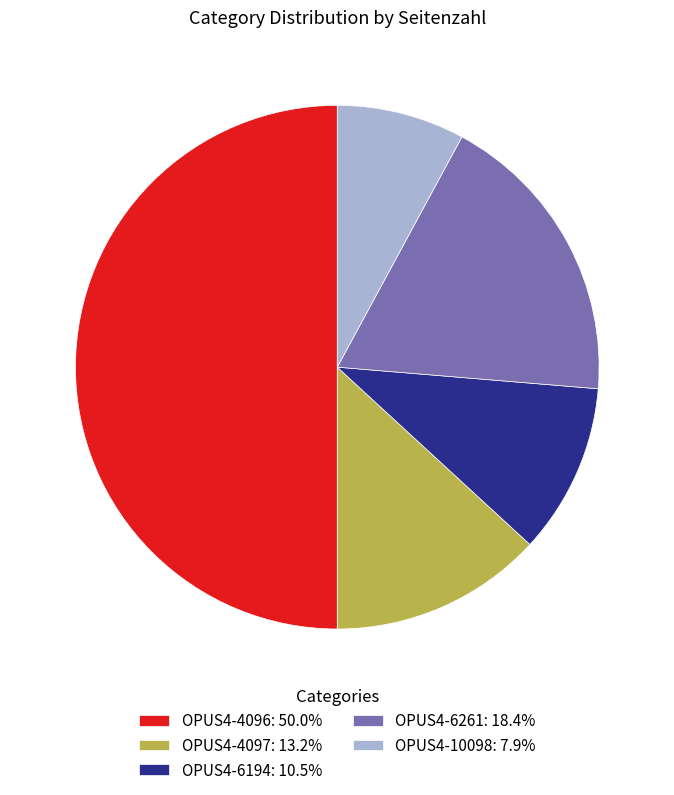

Is the sum of OPUS4-6194: 10.5% and OPUS4-10098: 7.9% greater than half?

No